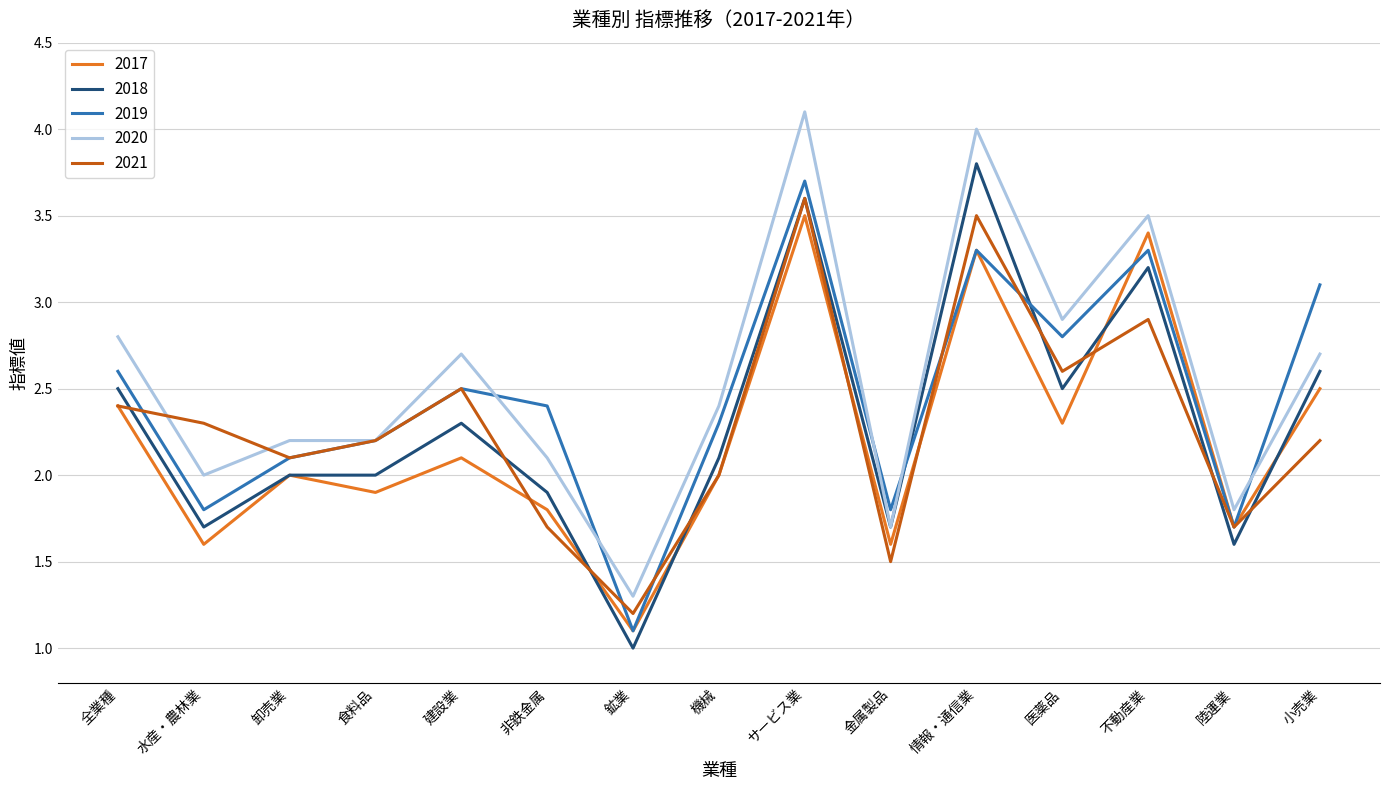

True or false: 2021 has a value of 4.0 at 全業種.

False